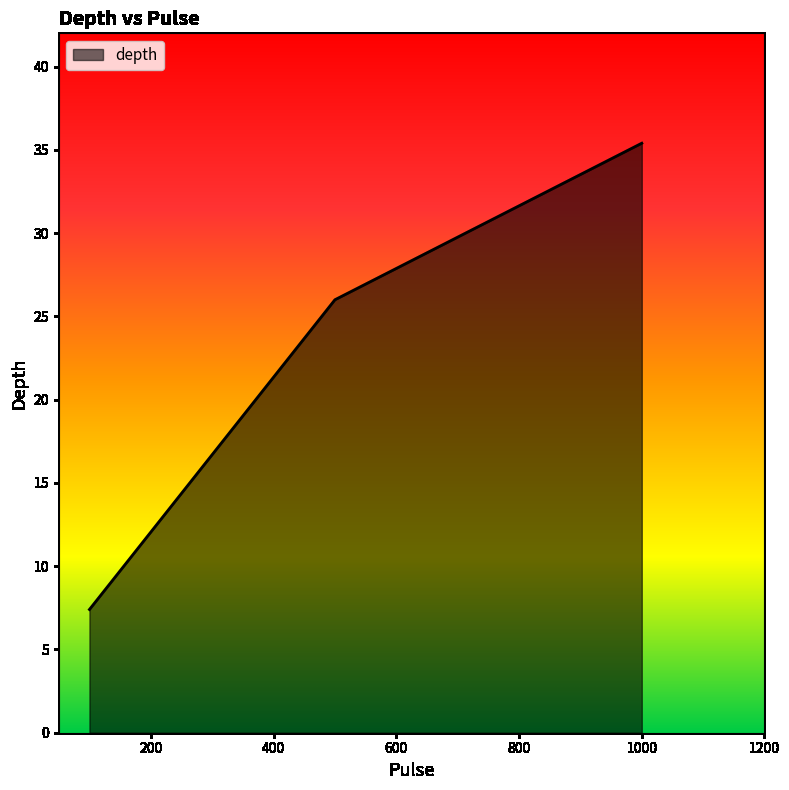

What is the minimum value shown in the chart?

7.4